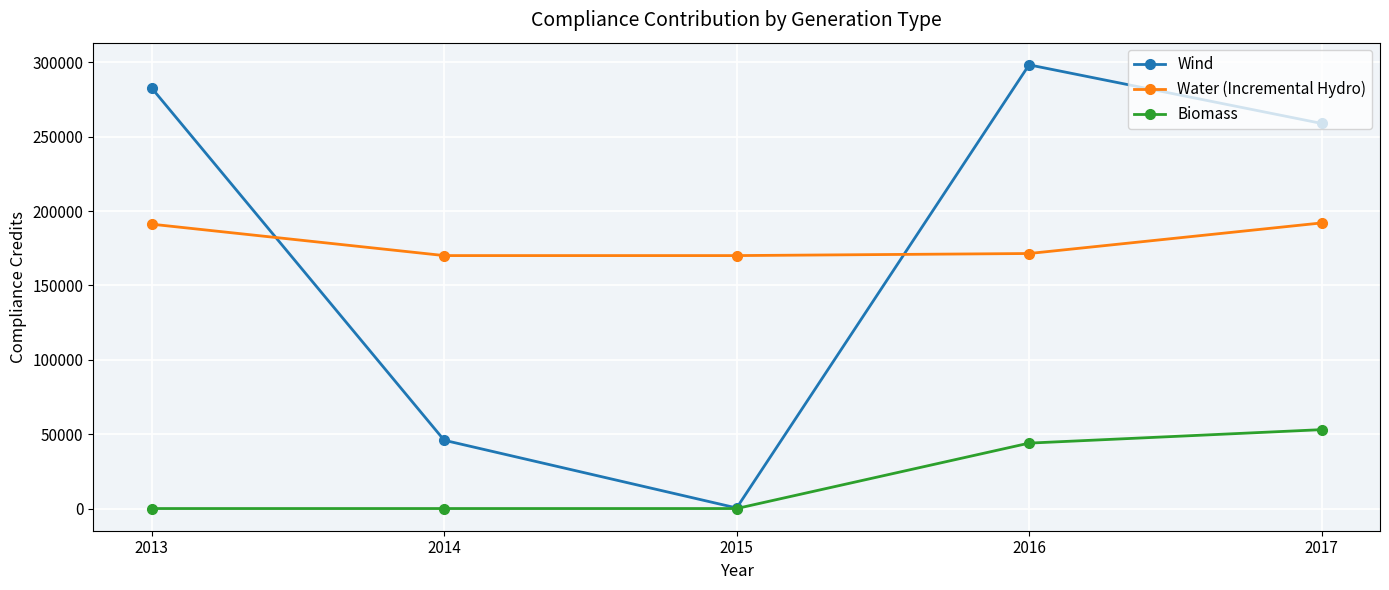

What is the sum of the Water (Incremental Hydro) values at 2013 and 2015?

361294.0